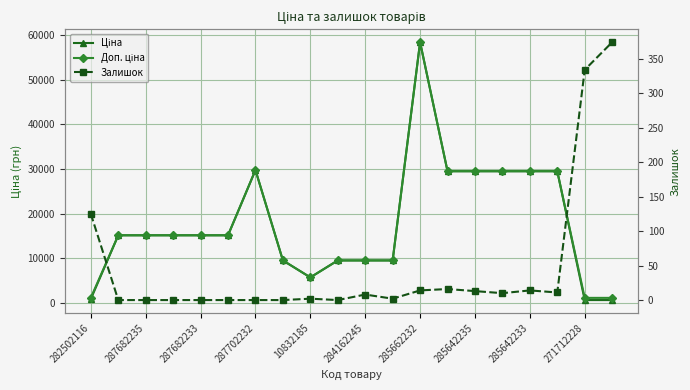

True or false: Залишок has more than 1 interior local peaks.

True